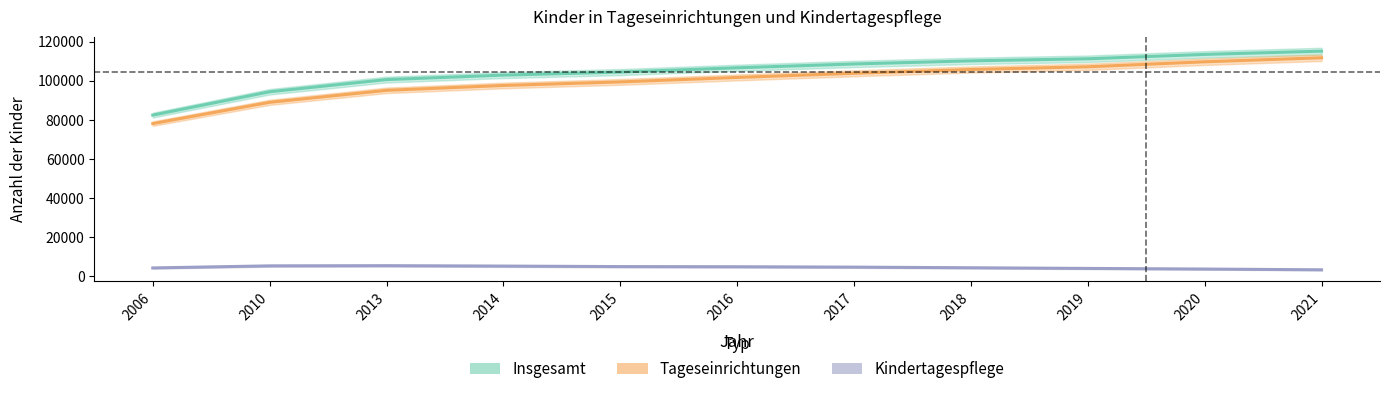

True or false: Insgesamt has more than 0 interior local peaks.

False